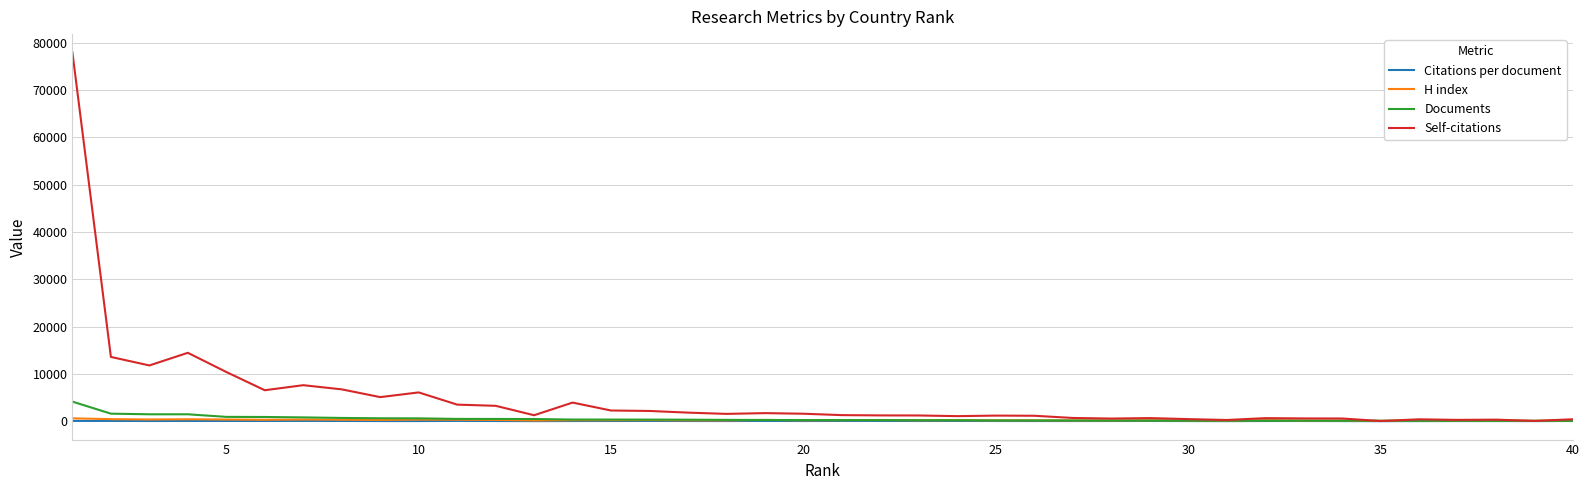

What is the sum of all Citations per document values?

1341.6